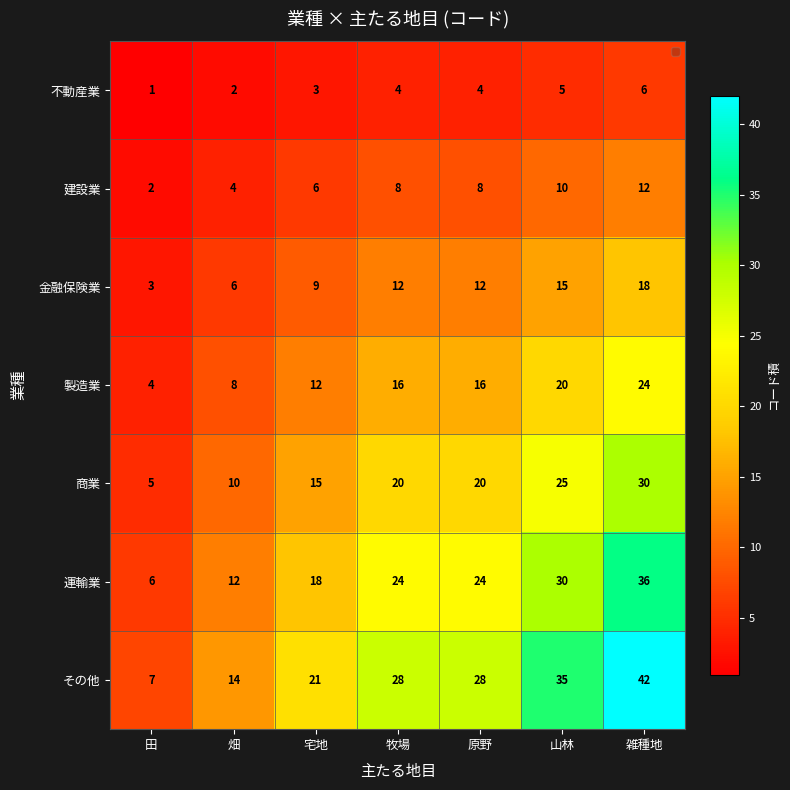

Rank the series by their maximum value, from lowest to highest.

不動産業, 建設業, 金融保険業, 製造業, 商業, 運輸業, その他